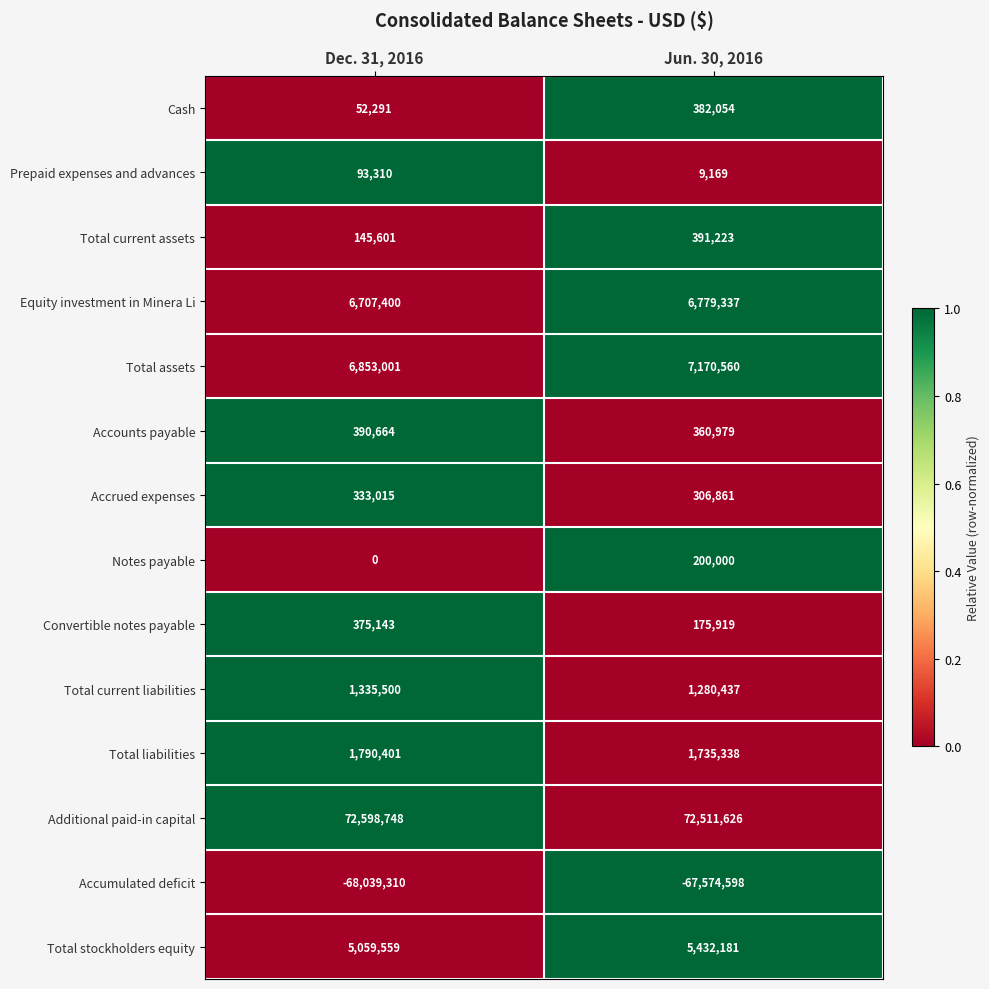

Count the number of data series in this chart.

14